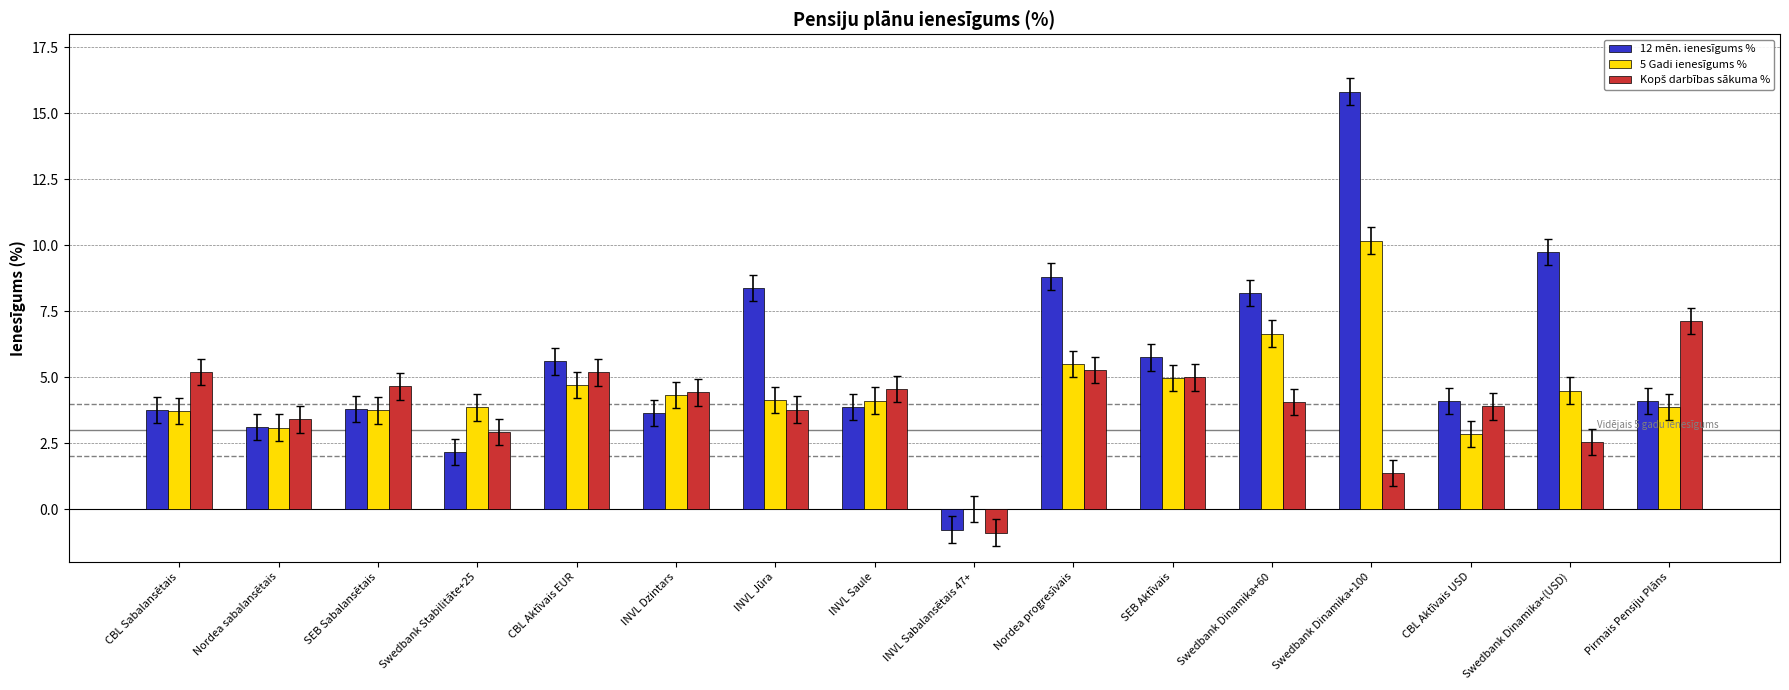

Which category has the highest value across all series?

Swedbank Dinamika+100